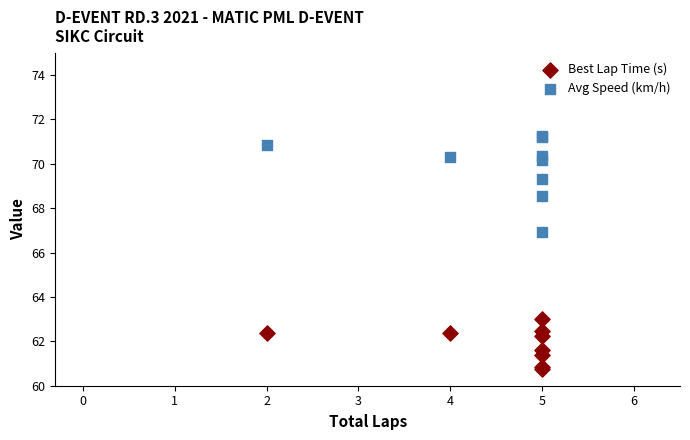

Which series contains the highest Y value?

Avg Speed (km/h)